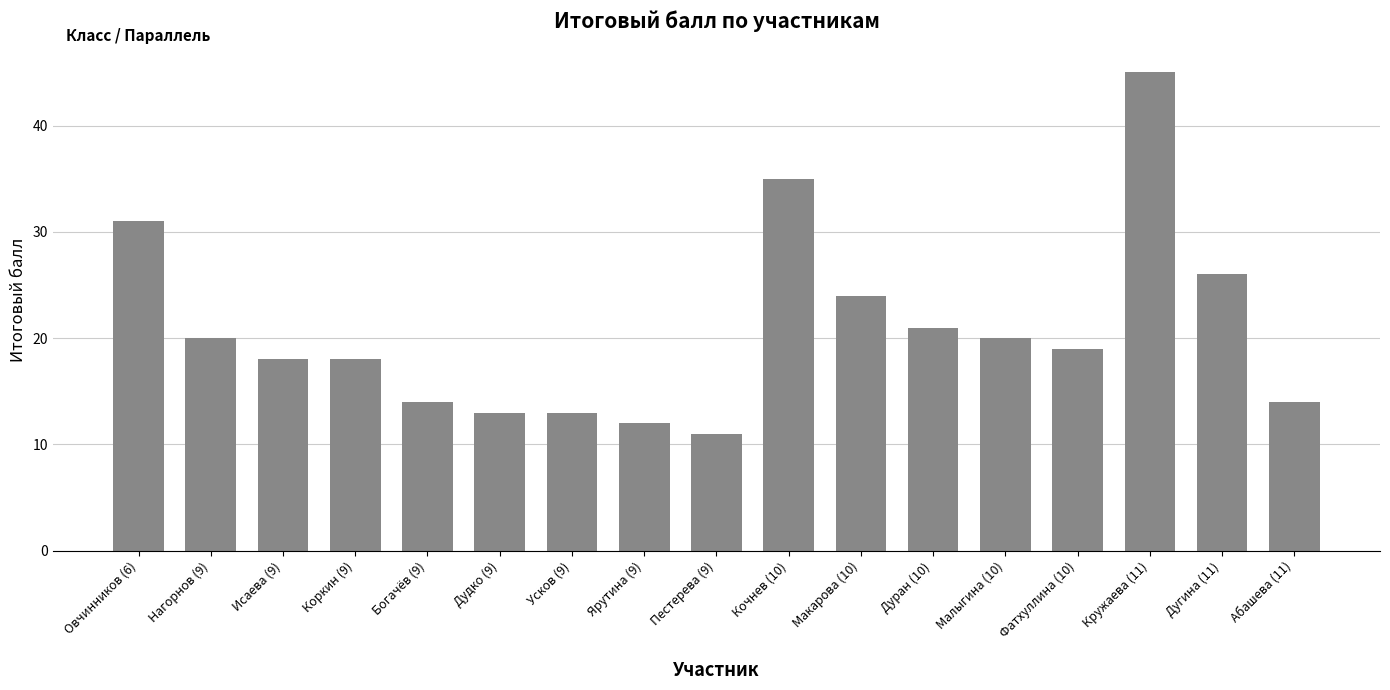

What is the ratio of the value at Макарова (10) to the value at Коркин (9)?

1.3